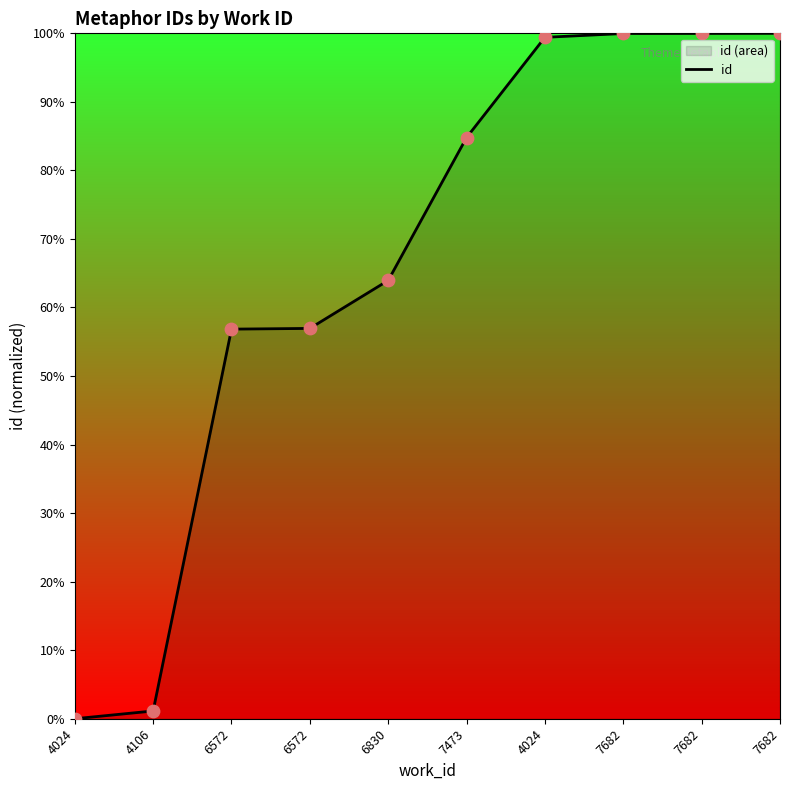

Between 6572 and 6572, which is larger?

6572